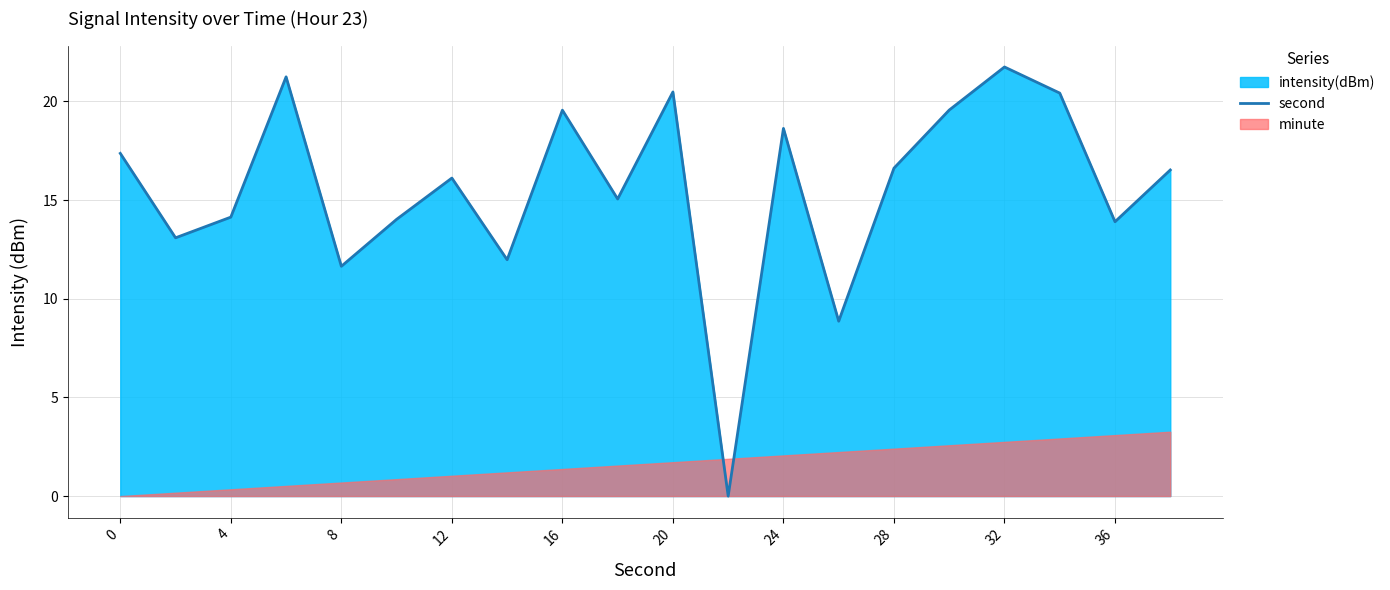

How many categories are shown in the chart?

20